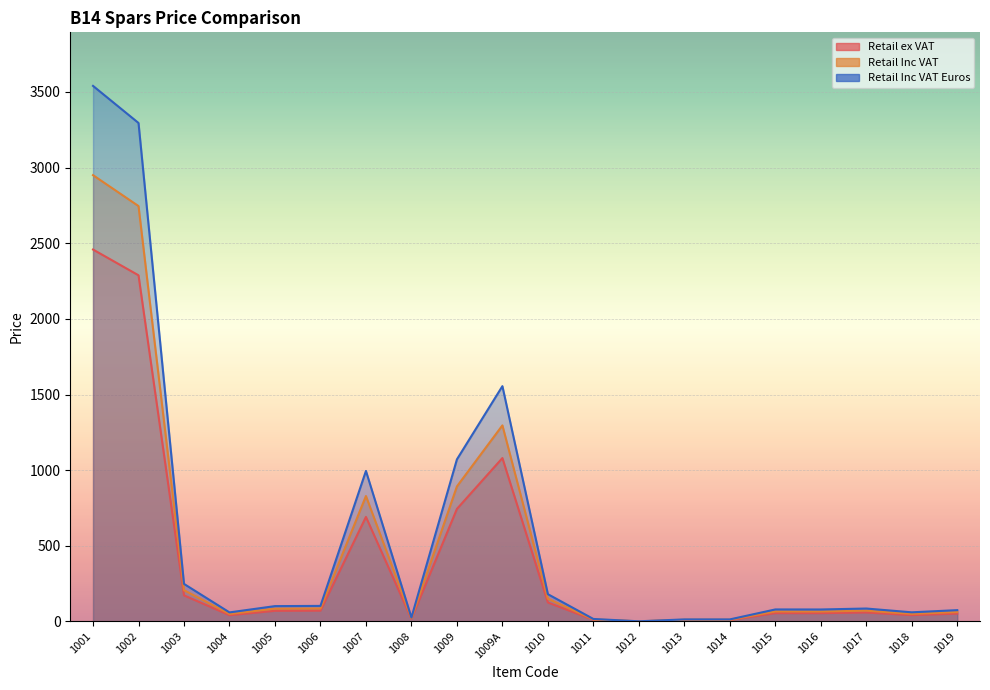

What is the sum of the Retail Inc VAT values at 1015 and 1019?

128.6